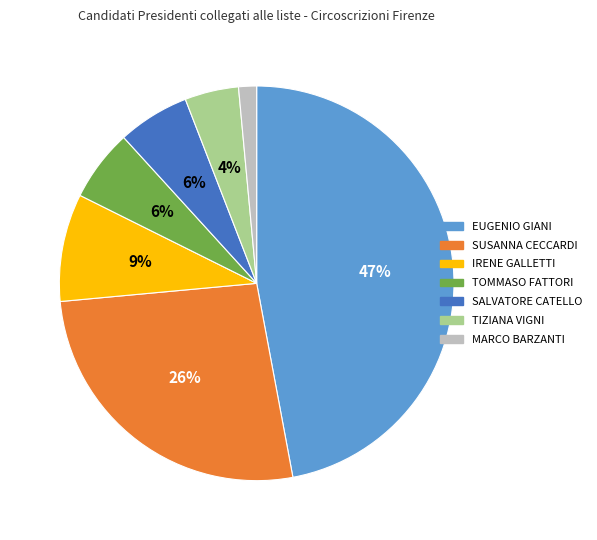

To the nearest percent, what is the difference between the largest and smallest slice percentages?

46%